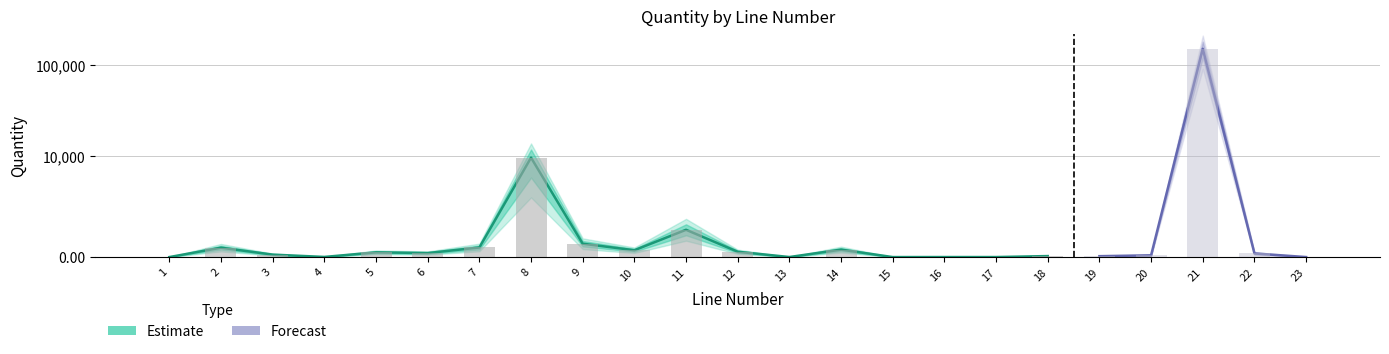

Between 17 and 15, which is larger?

17